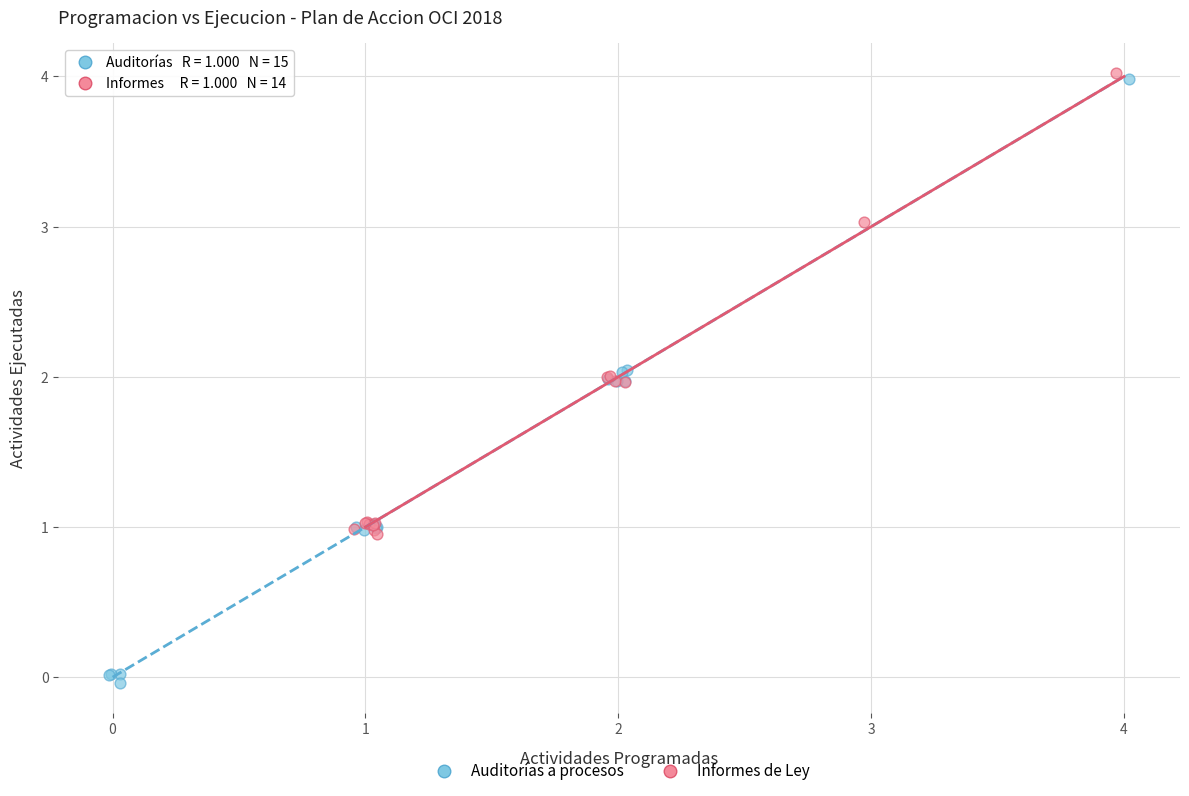

What are all the series names shown in the legend?

Auditorías a procesos, Informes de Ley